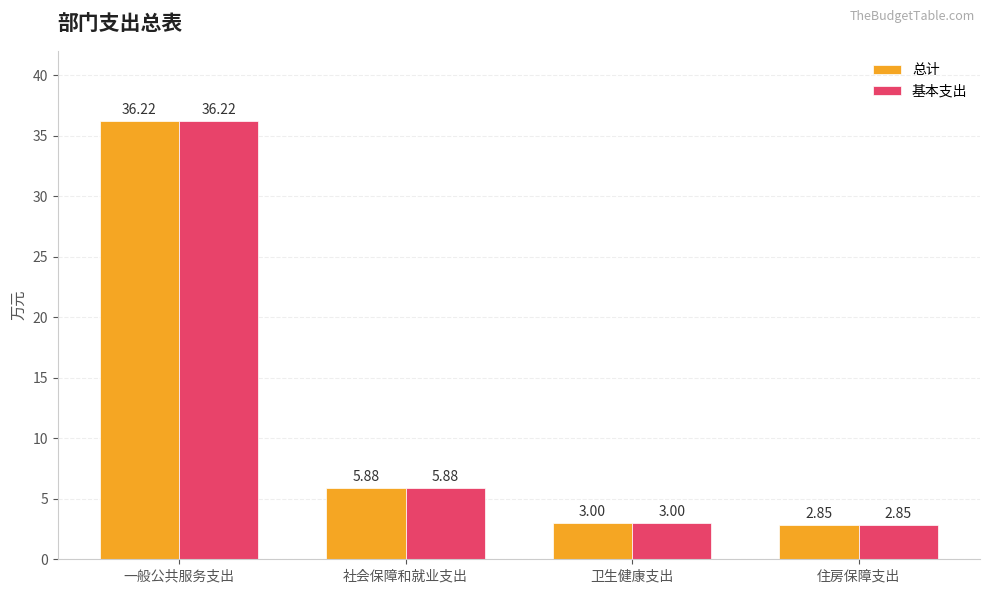

What is the difference between the maximum and second lowest values in the 总计 series?

33.2